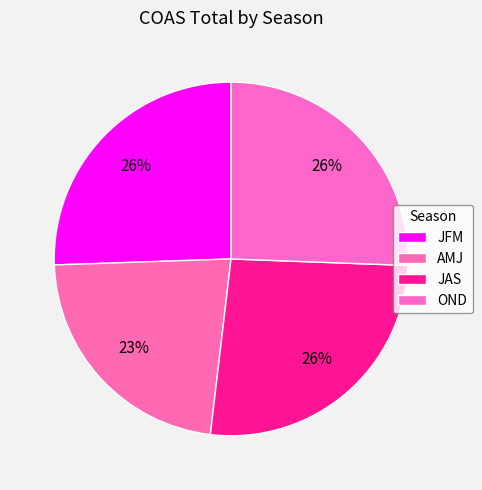

To the nearest percent, what percentage of the pie is AMJ?

23%